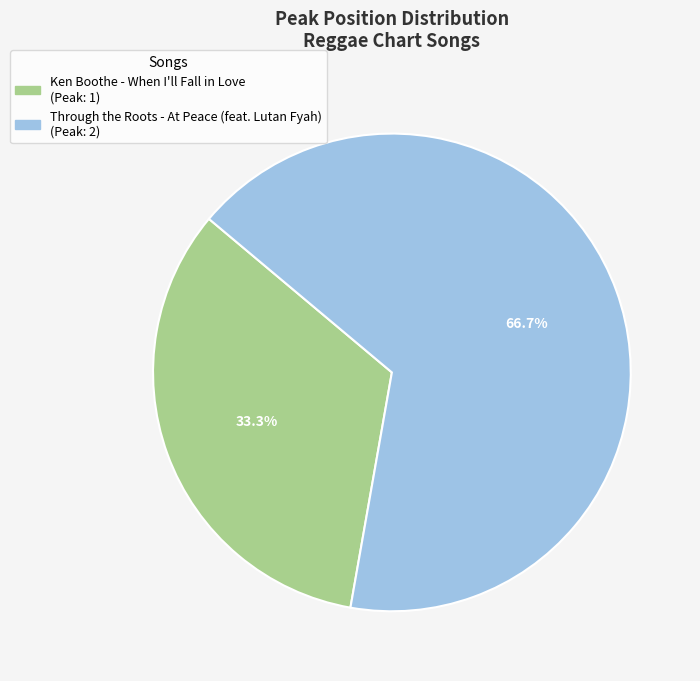

What is the ratio of the value at Through the Roots - At Peace (feat. Lutan Fyah) to the value at Ken Boothe - When I'll Fall in Love?

2.0